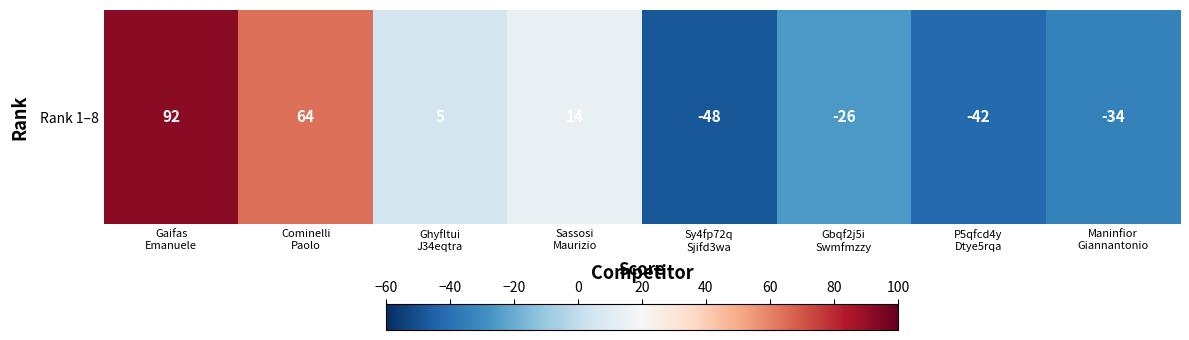

What is the difference between the second highest and second lowest values?

106